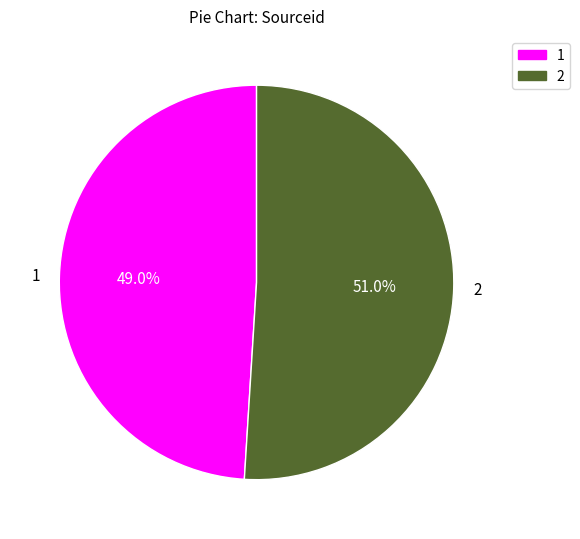

Between 2 and 1, which is larger?

2